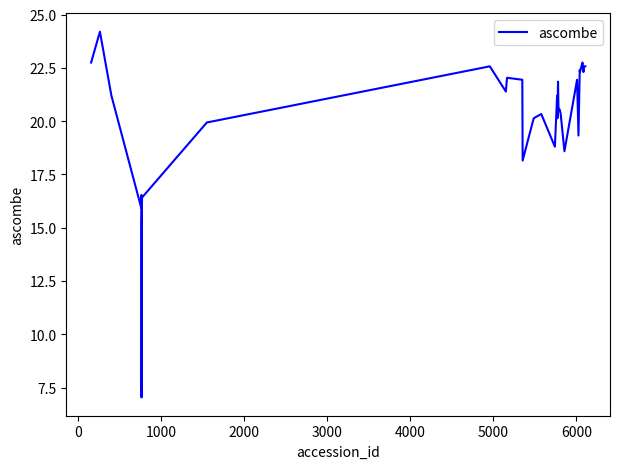

What is the greatest value displayed?

24.2